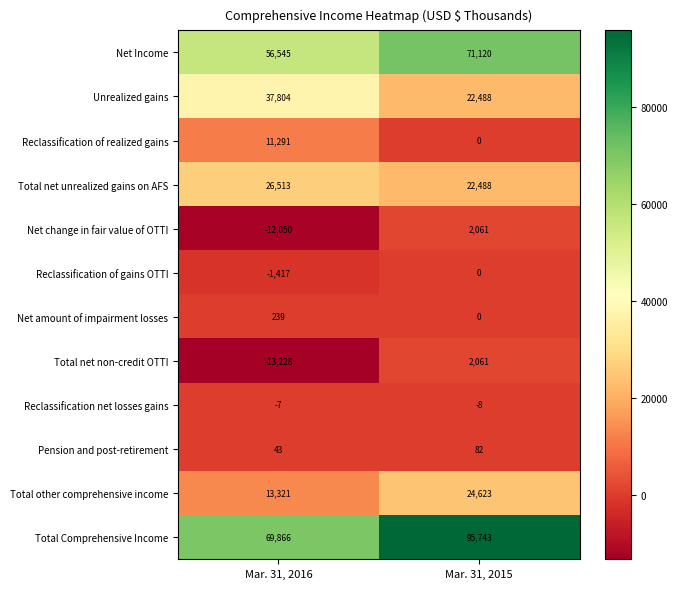

What is the smallest value displayed?

-13228